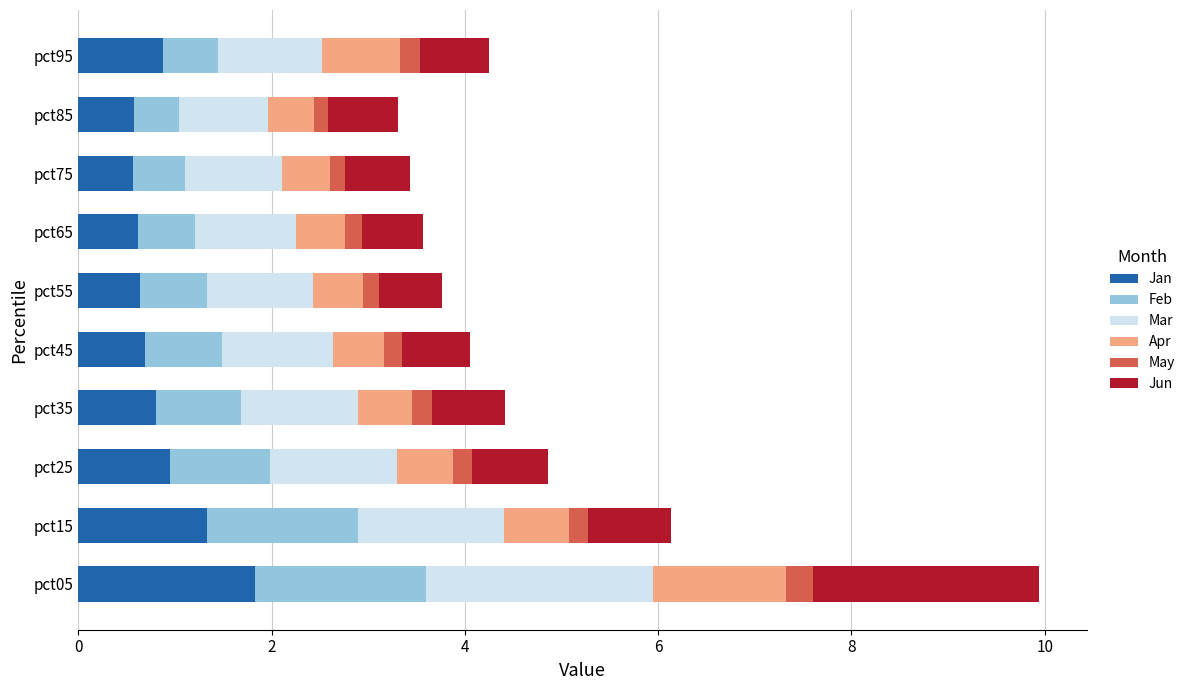

What is the difference between the maximum and minimum values in the Jan series?

1.3